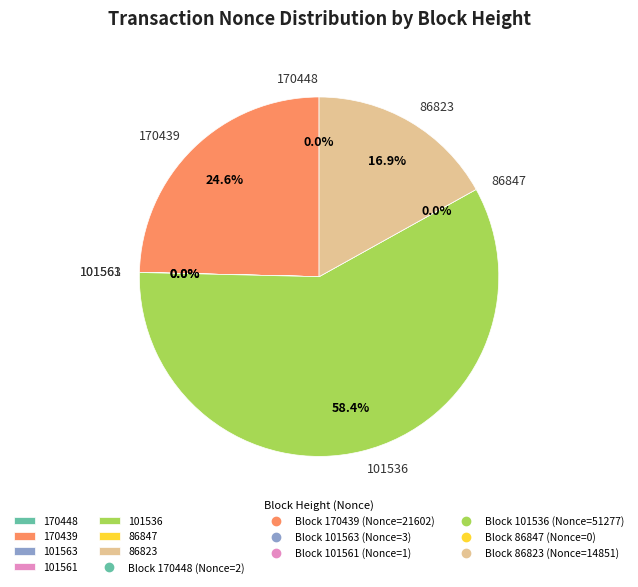

Rank the categories by value from highest to lowest.

101536, 170439, 86823, 101563, 170448, 101561, 86847